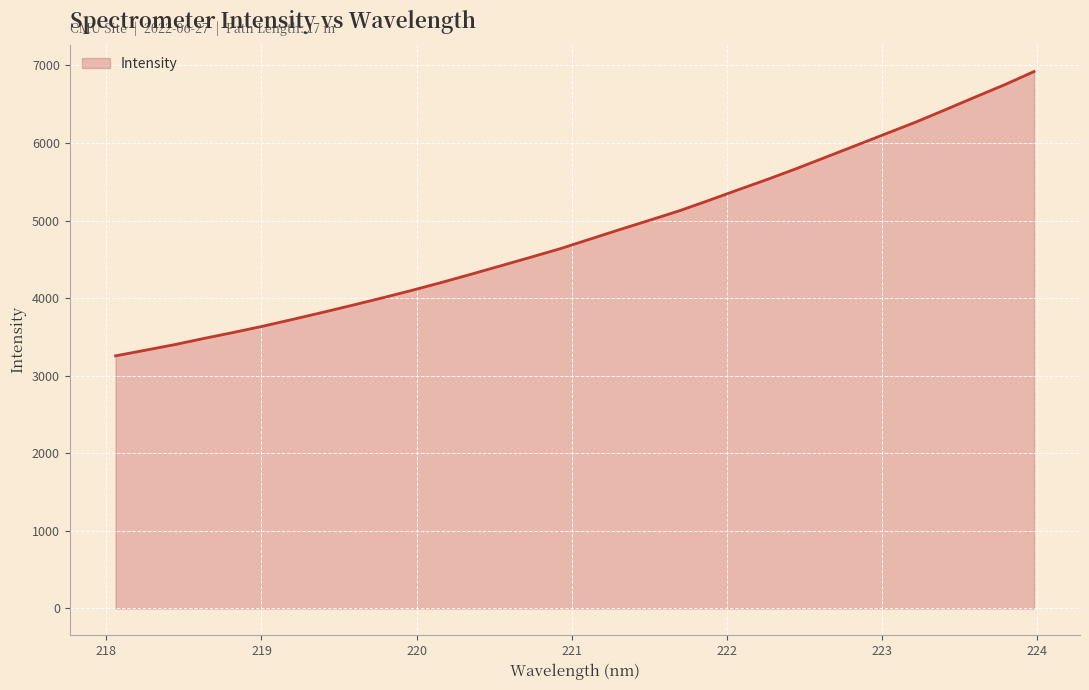

What is the difference between the second highest and second lowest values?

3421.8